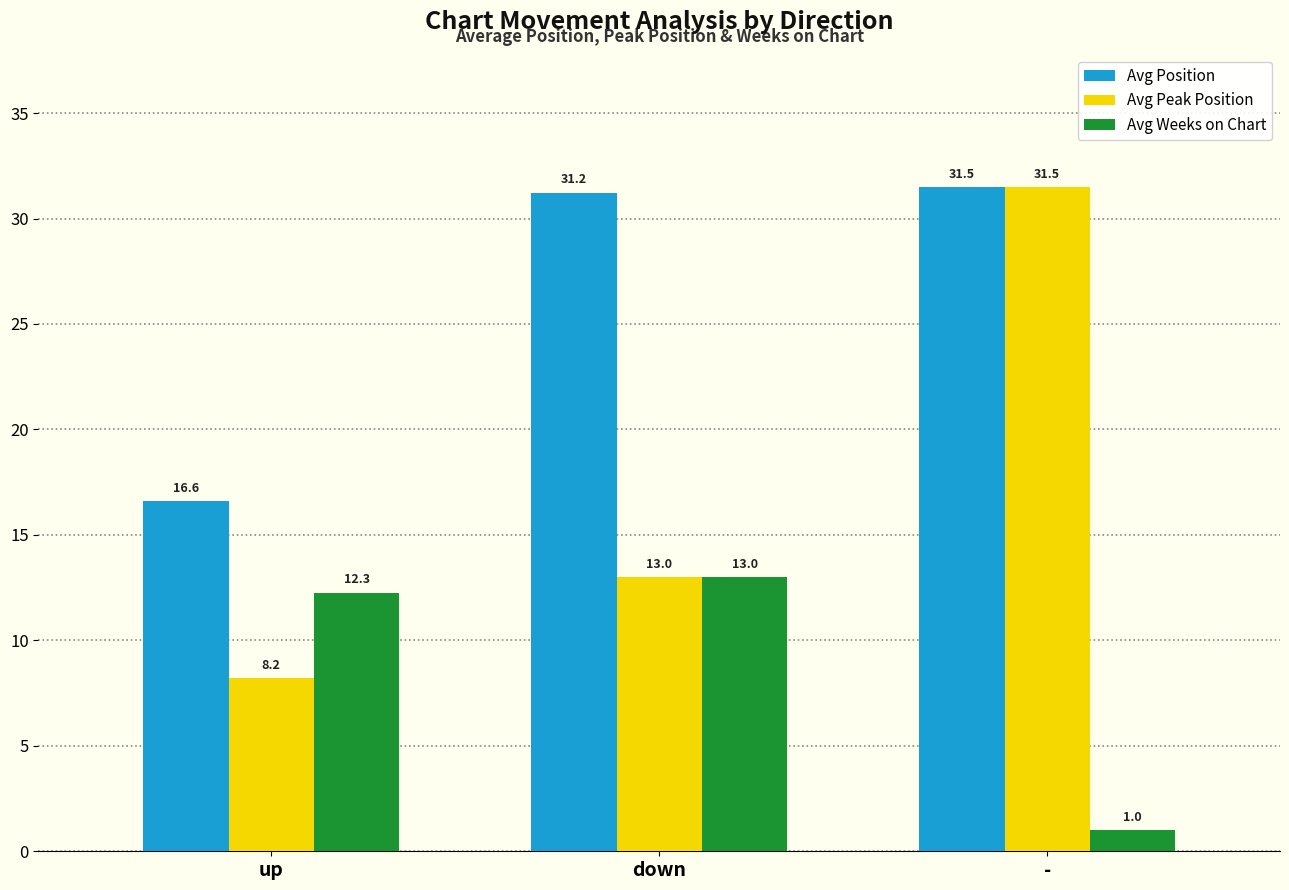

Which category has the highest value in the Avg Position series?

-